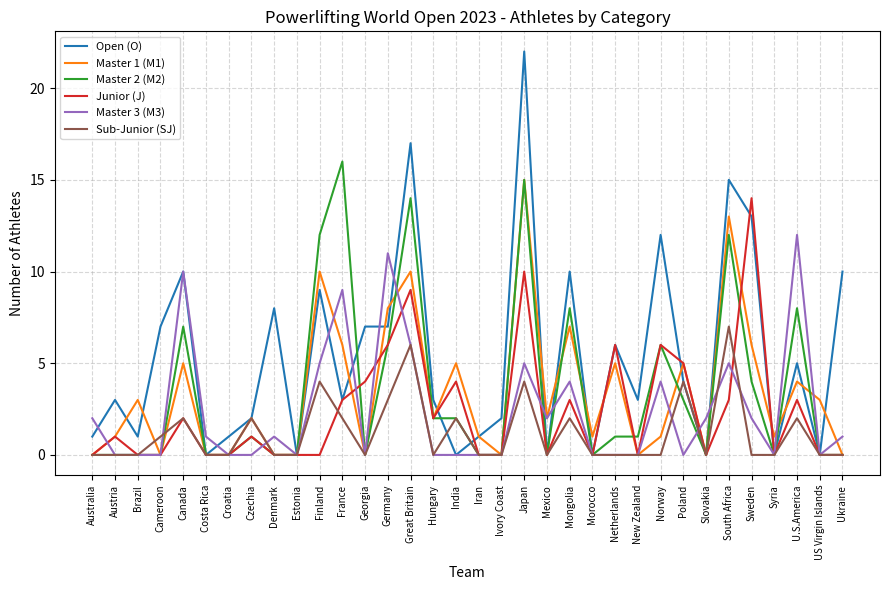

Reading left to right, list all the values displayed in this chart.

Open (O): 1	3	1	7	10	0	1	2	8	0	9	3	7	7	17	3	0	1	2	22	0	10	0	6	3	12	4	0	15	13	0	5	0	10
Master 1 (M1): 0	1	3	0	5	0	0	2	0	0	10	6	0	8	10	2	5	1	0	15	2	7	1	5	0	1	5	0	13	6	1	4	3	0
Master 2 (M2): 0	0	0	0	7	0	0	1	0	0	12	16	0	6	14	2	2	0	0	15	0	8	0	1	1	6	3	0	12	4	0	8	0	0
Junior (J): 0	1	0	0	2	0	0	1	0	0	0	3	4	6	9	2	4	0	0	10	0	3	0	6	0	6	5	0	3	14	0	3	0	0
Master 3 (M3): 2	0	0	0	10	1	0	0	1	0	5	9	0	11	6	0	0	0	0	5	2	4	0	0	0	4	0	2	5	2	0	12	0	1
Sub-Junior (SJ): 0	0	0	1	2	0	0	2	0	0	4	2	0	3	6	0	2	0	0	4	0	2	0	0	0	0	4	0	7	0	0	2	0	0